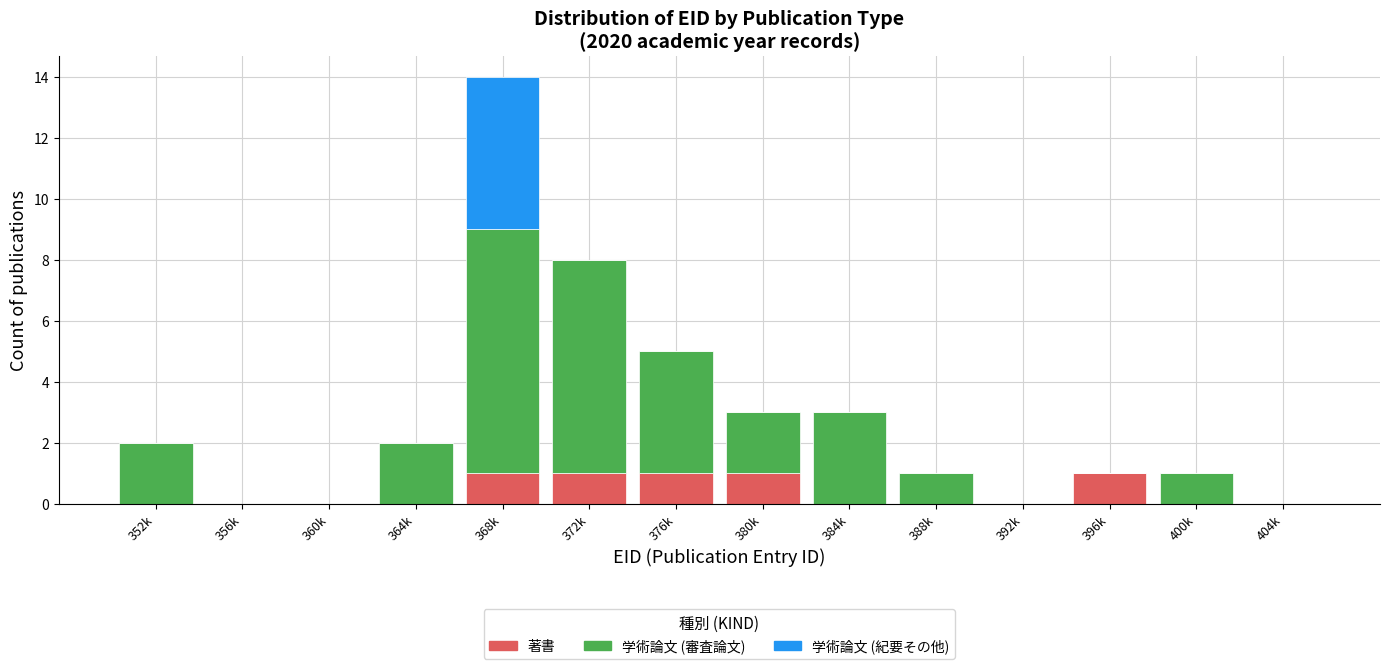

At which category is the sum across all series the highest?

368k